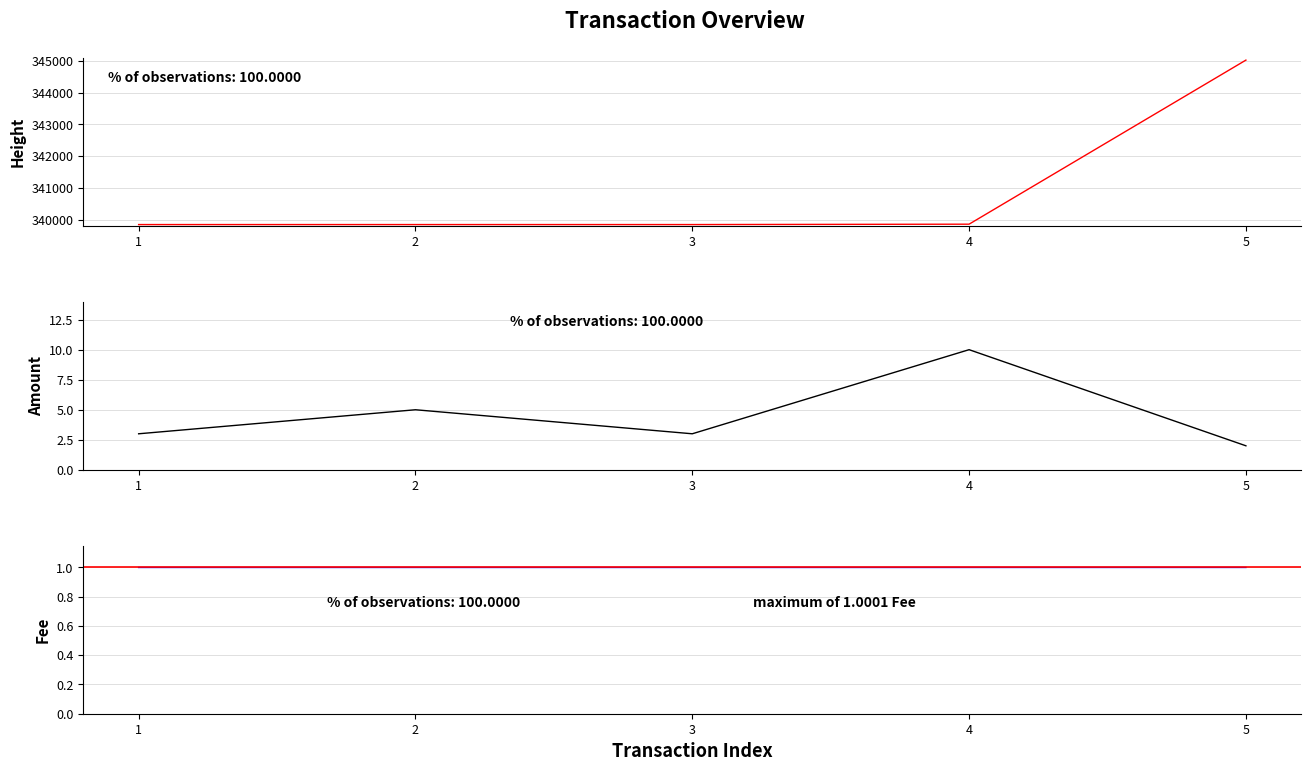

Reading left to right, extract all data points from this chart.

Height: 339843.0	339843.0	339843.0	339855.0	345025.0
Amount: 3.0	5.0	3.0	10.0	2.0
Fee: 1.0	1.0	1.0	1.0	1.0